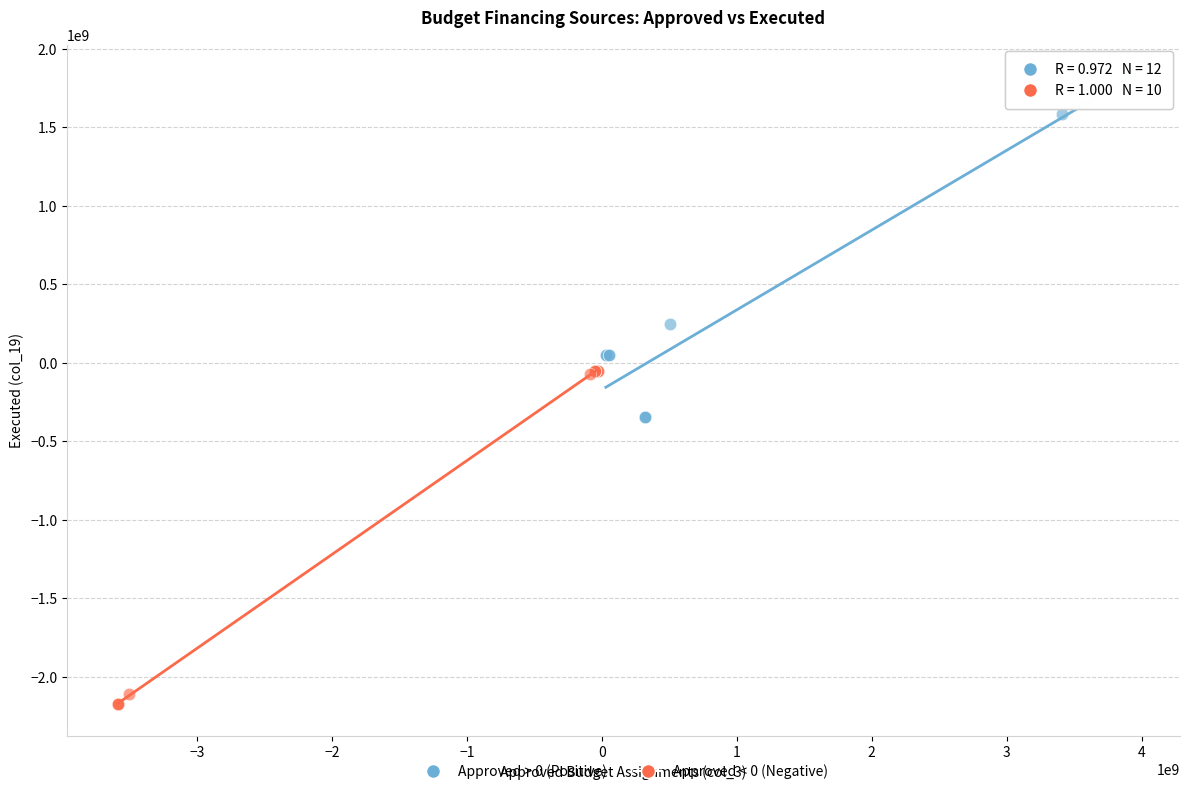

Which series contains the highest Y value?

Approved > 0 (Positive)